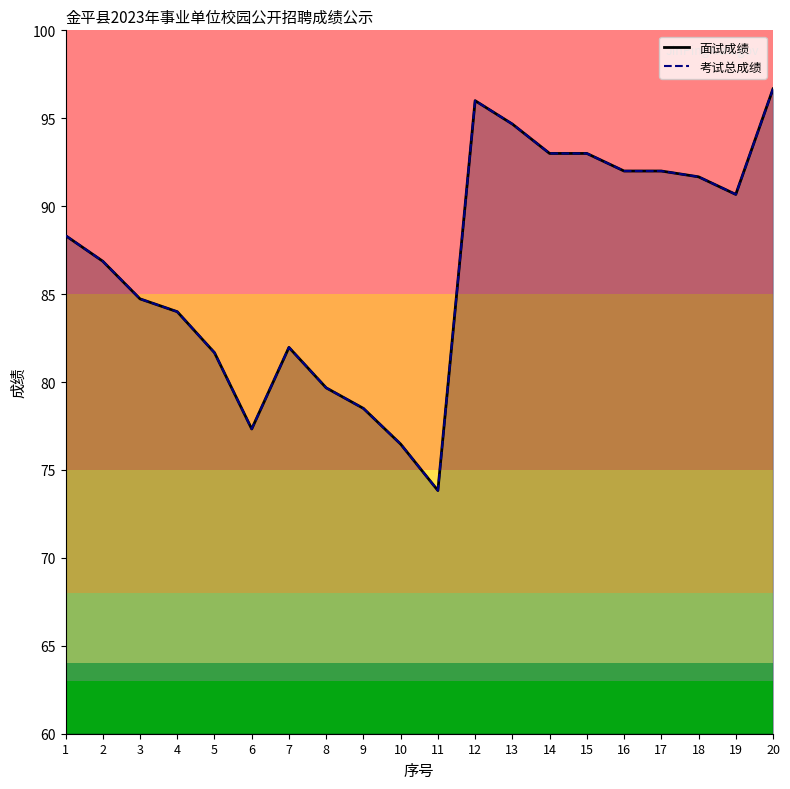

At which category is the sum across all series the highest?

20